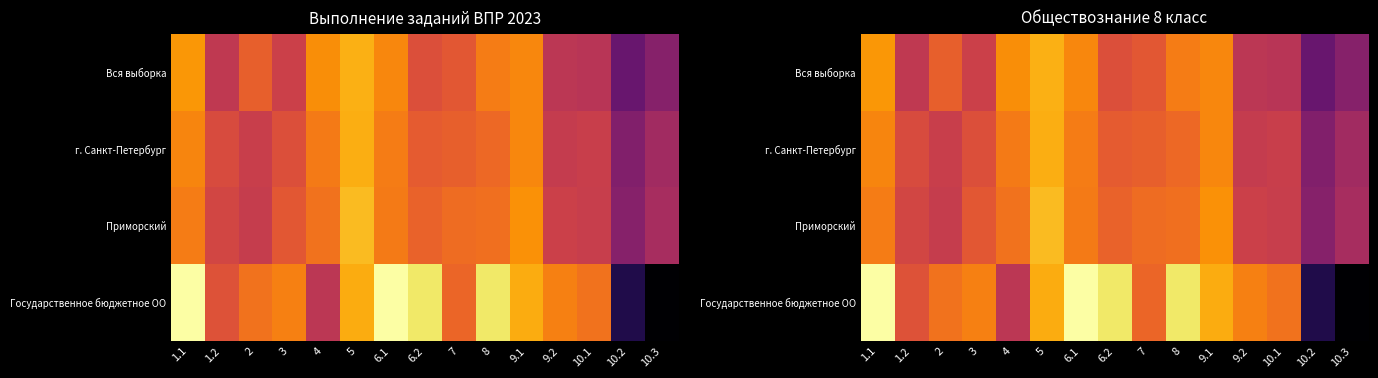

How many data points in Приморский are above 65?

8